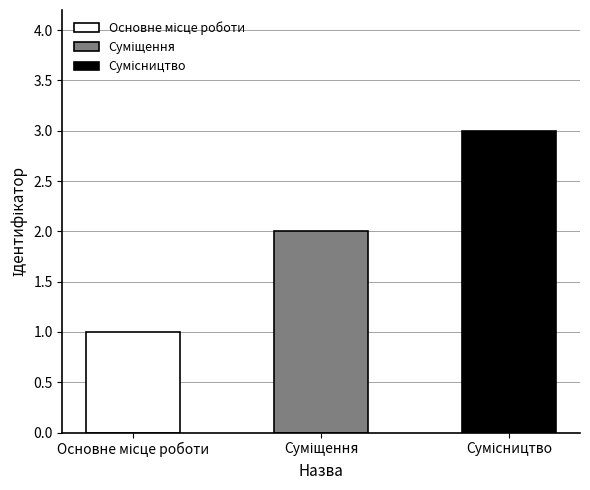

How many data points are less than 2?

1